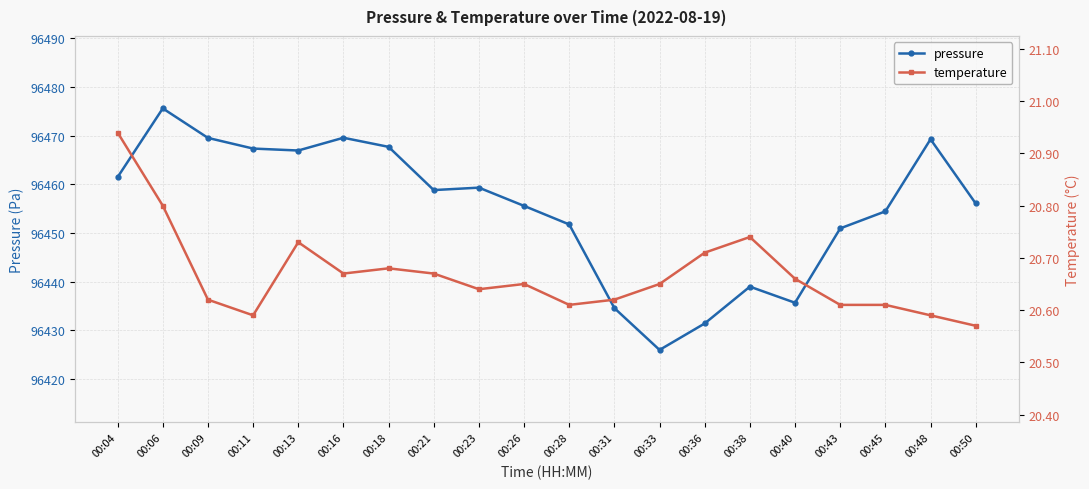

The temperature series shows 20.7 at 00:36. True or false?

True